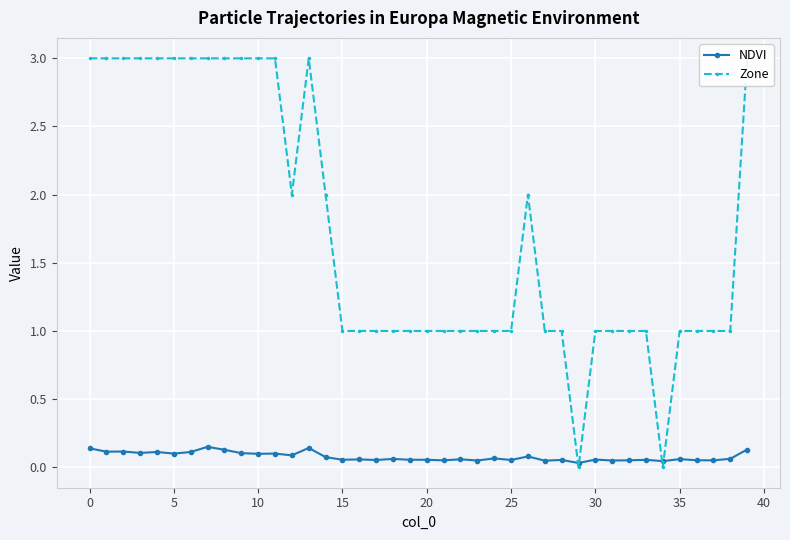

In NDVI, how many points are lower than both neighbors (excluding endpoints)?

15